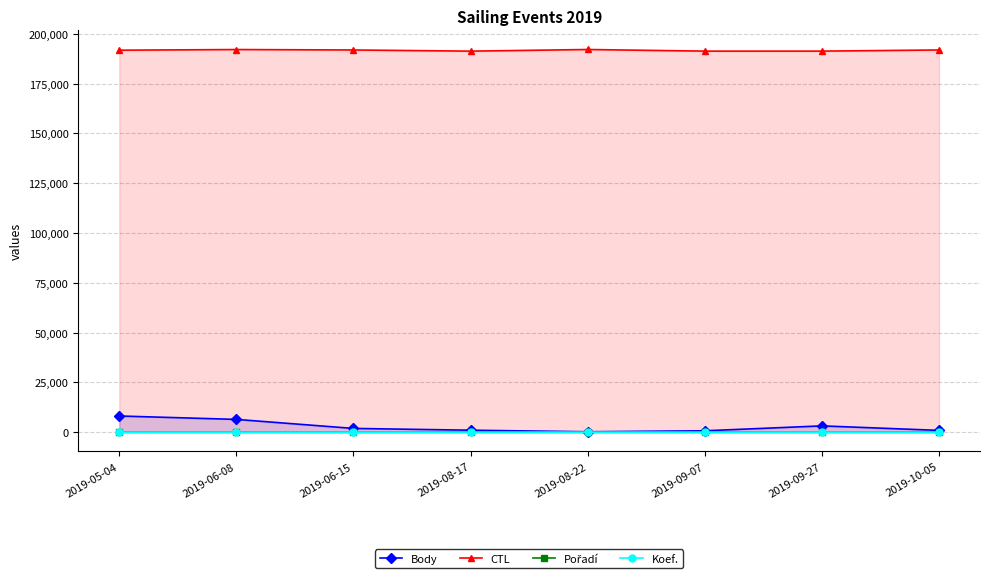

What is the value of the Pořadí point at the 5th from the left?

97